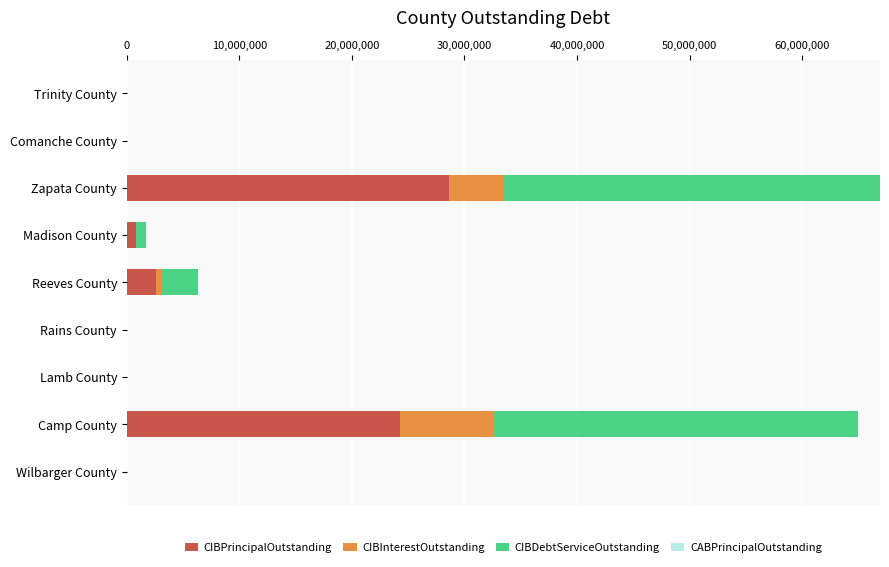

What is the highest value of the CIBPrincipalOutstanding series?

28649000.0